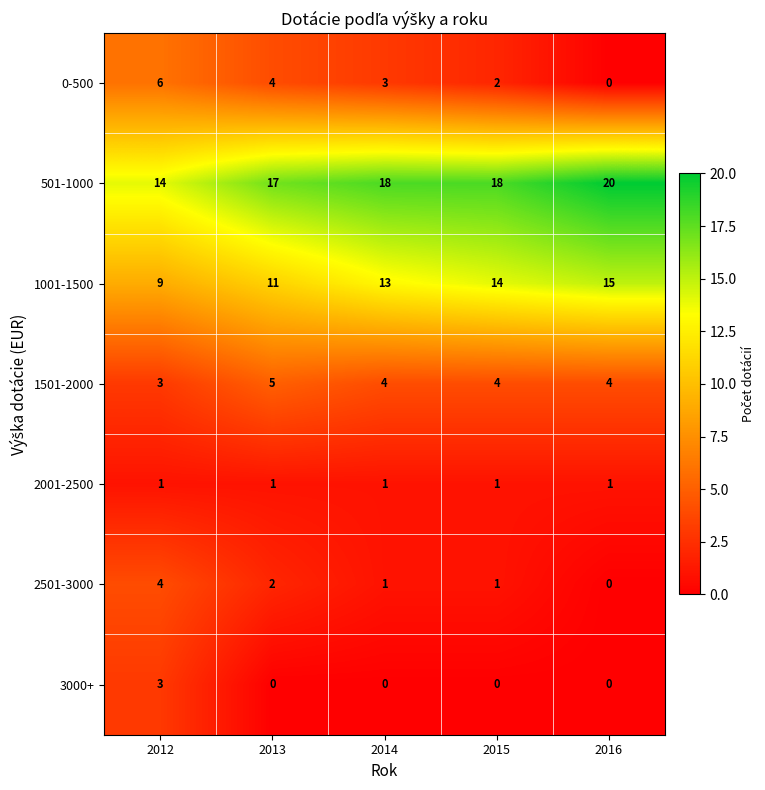

Between 2013 and 2015, which series saw the biggest shift?

1001-1500